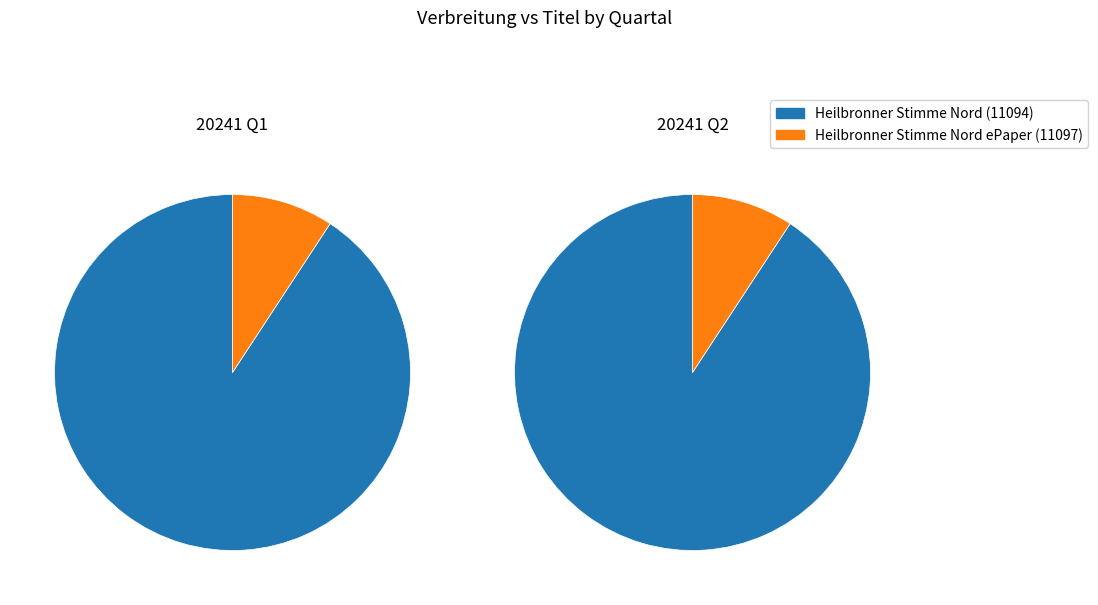

To the nearest percent, what is the combined percentage of 1 and 0?

100%